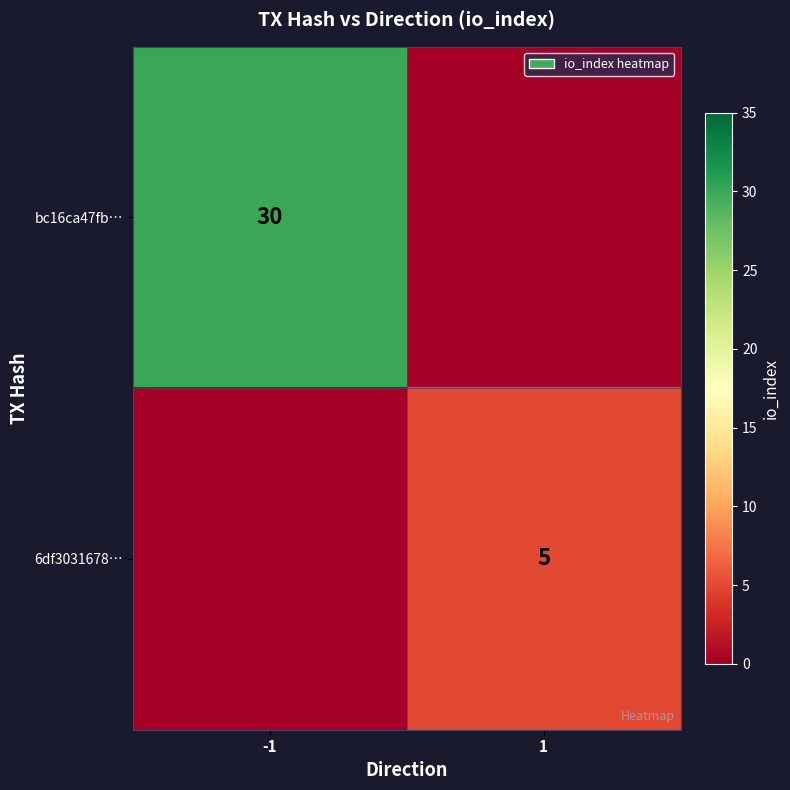

At which category is the sum across all series the highest?

-1